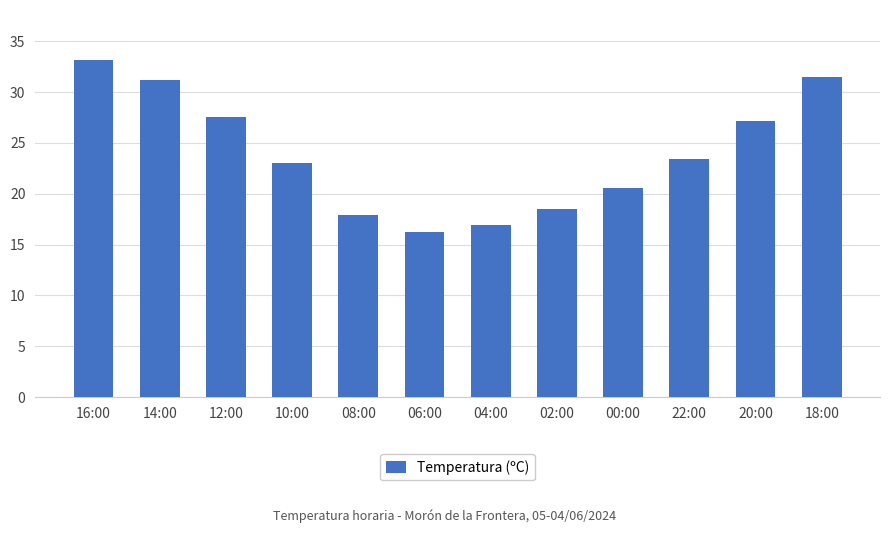

The value at 10:00 is 23.0. True or false?

True